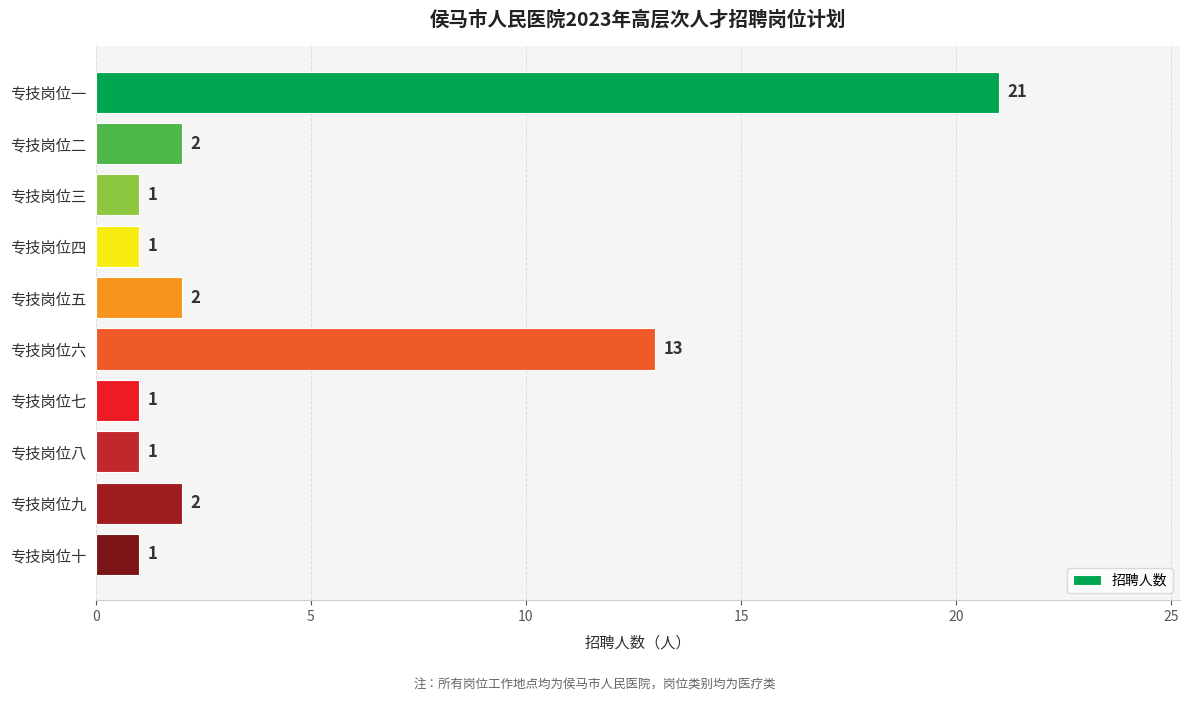

What is the ratio of the value at 专技岗位三 to the value at 专技岗位九?

0.5